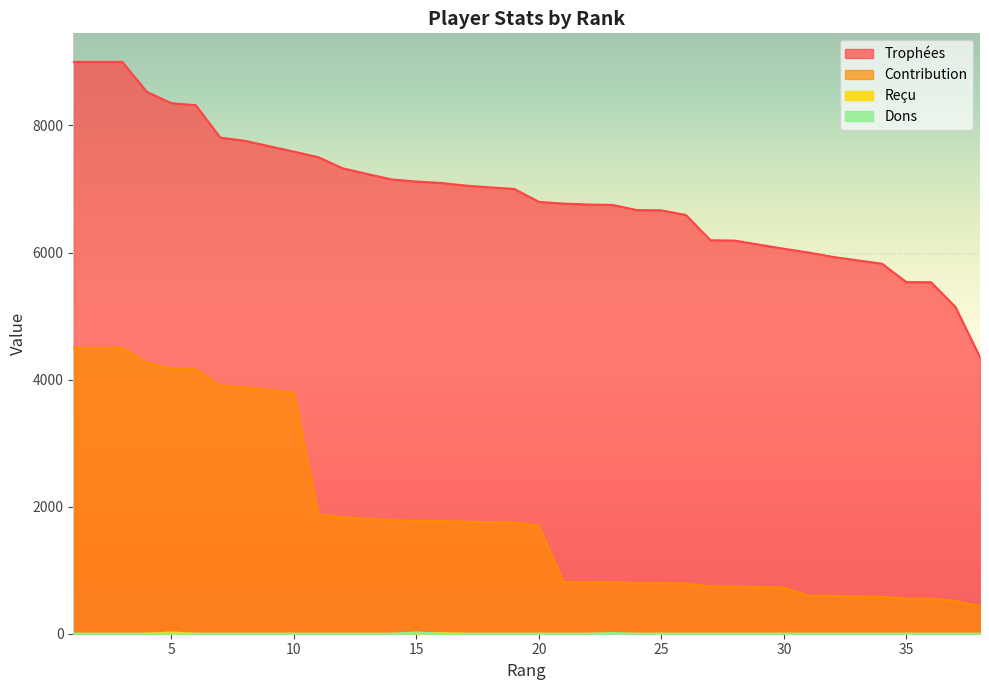

How many categories are shown in the chart?

38